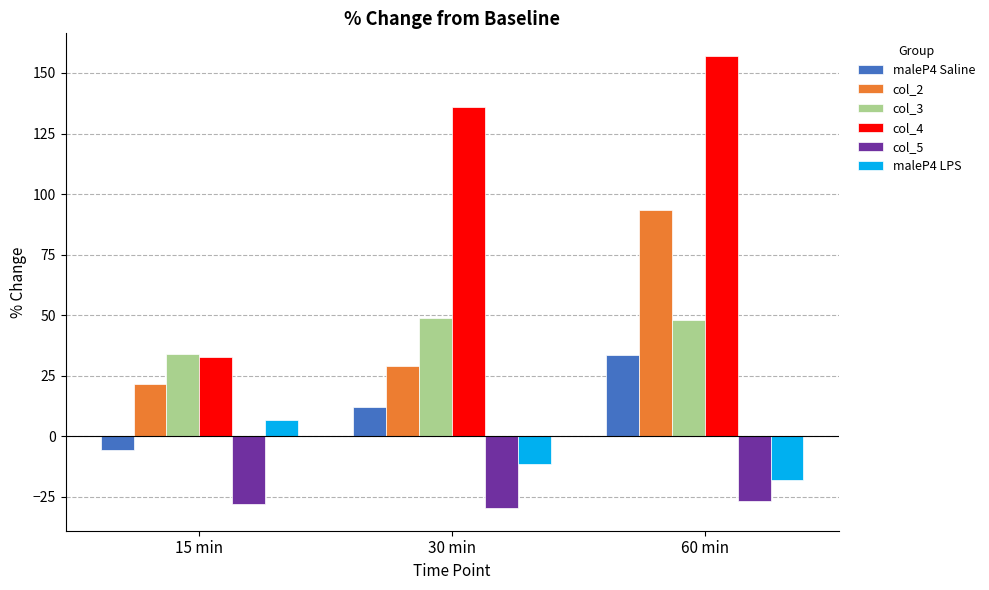

How many bars are there in total?

18